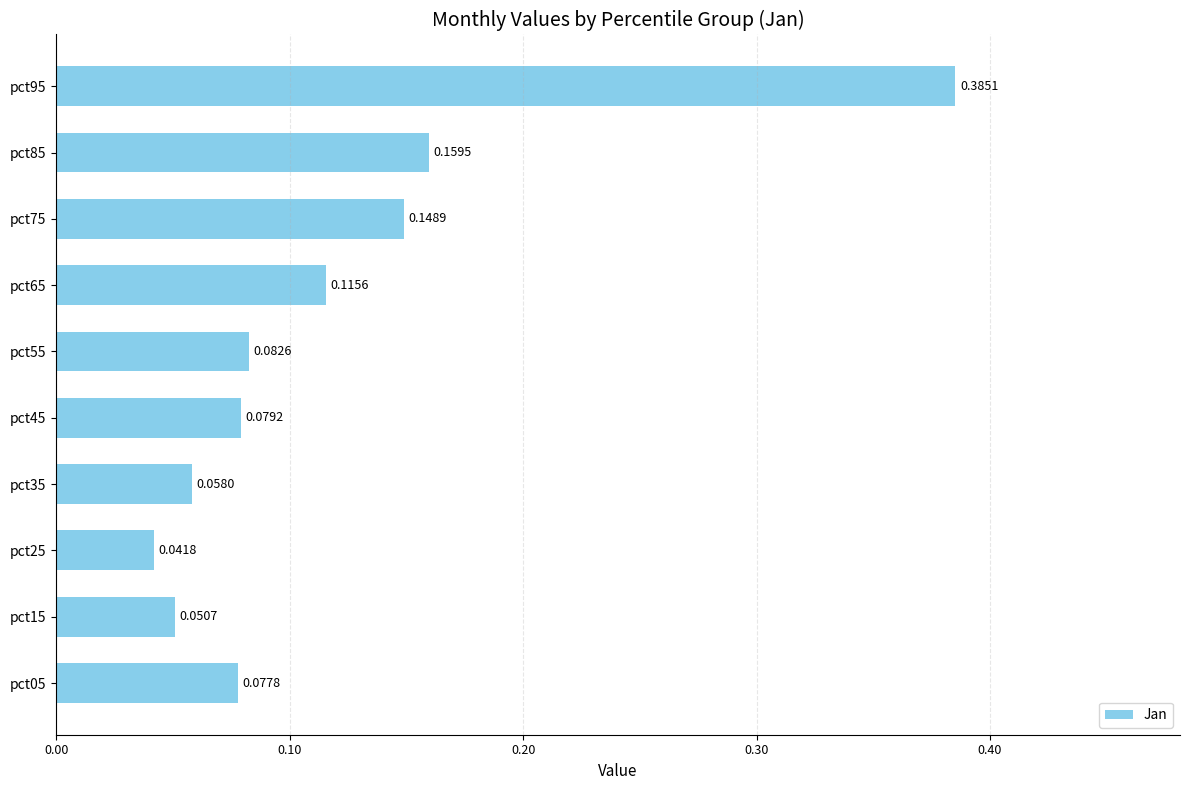

Rank the categories by value from highest to lowest.

pct95, pct85, pct75, pct65, pct55, pct45, pct05, pct35, pct15, pct25